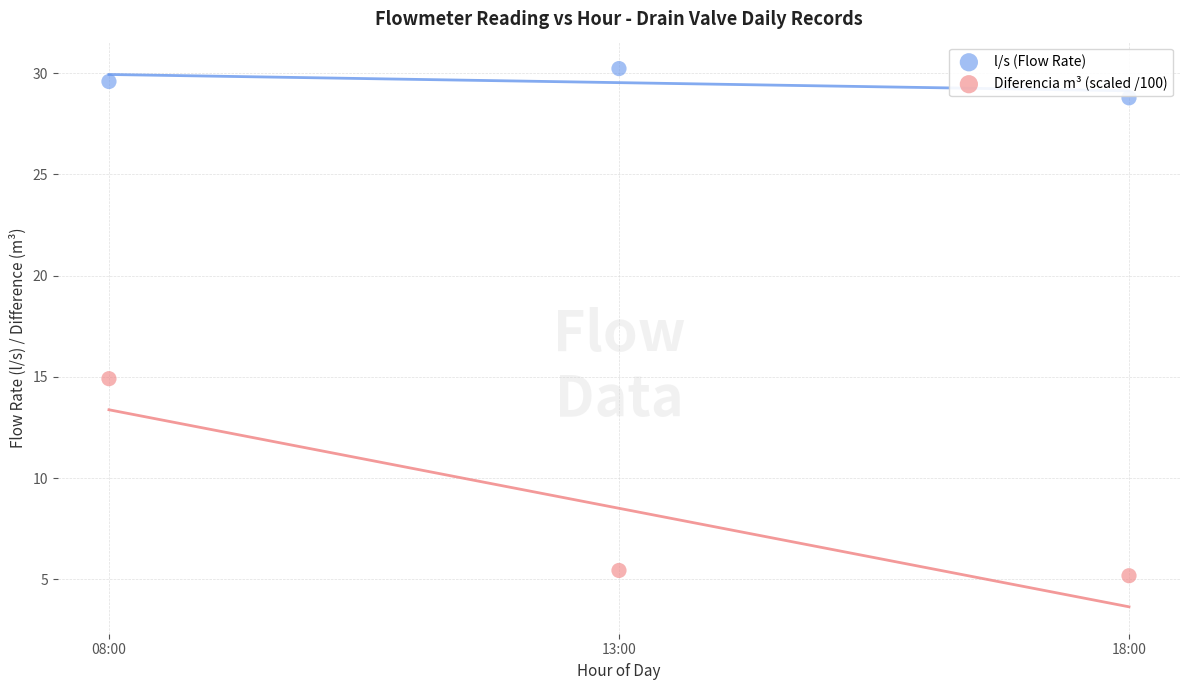

Which series reaches the maximum Y coordinate?

l/s (Flow Rate)